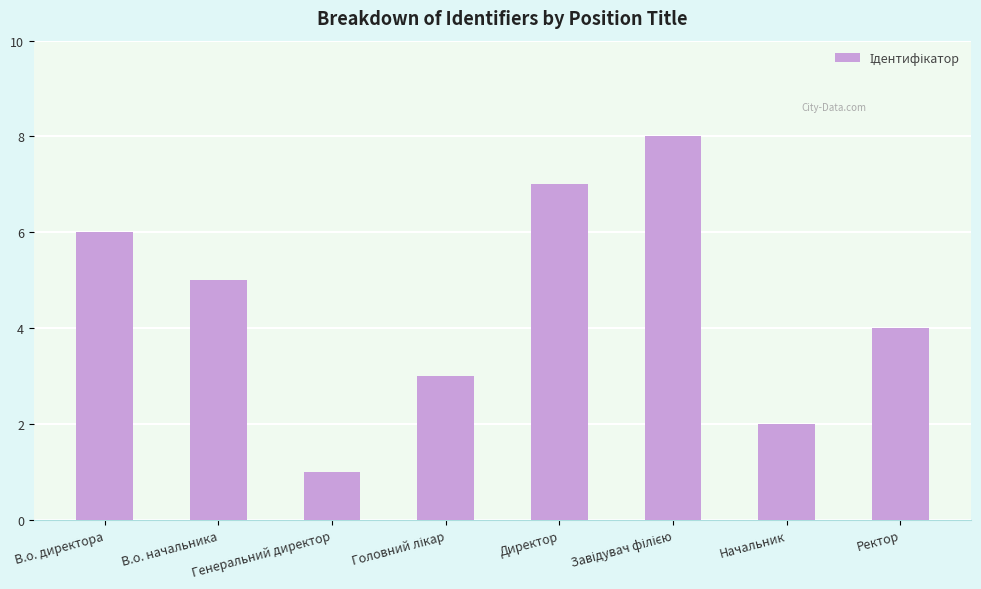

Where does the data first go above 5?

В.о. директора